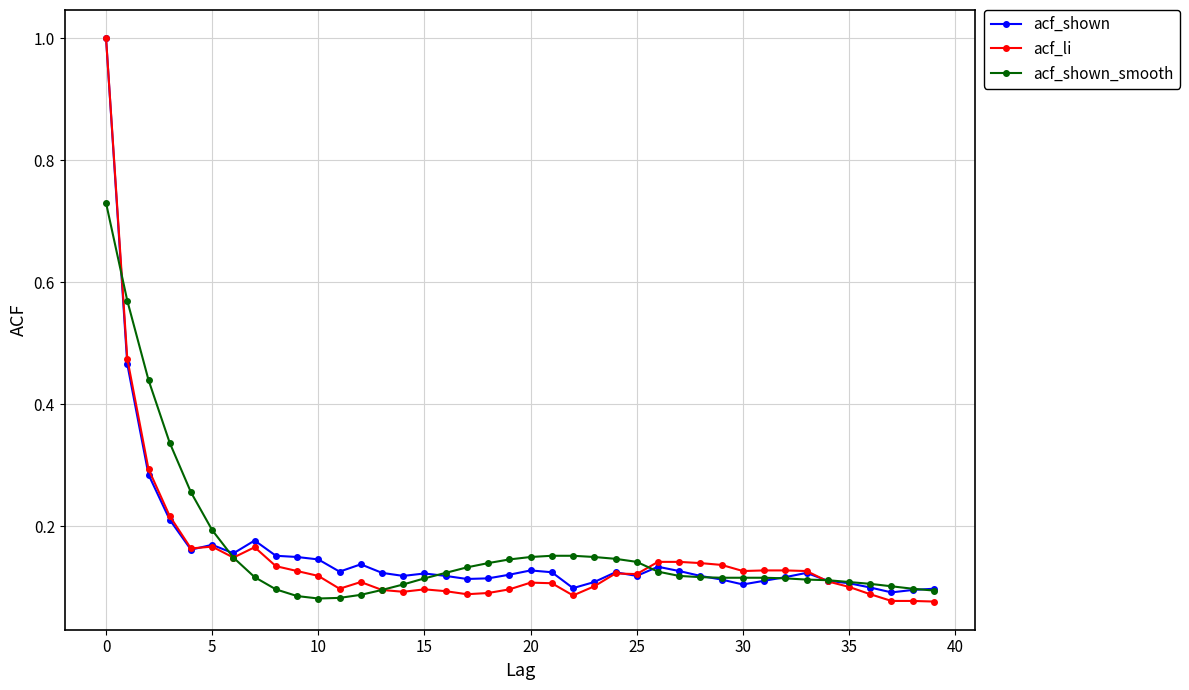

What is the maximum value shown in the chart?

1.0